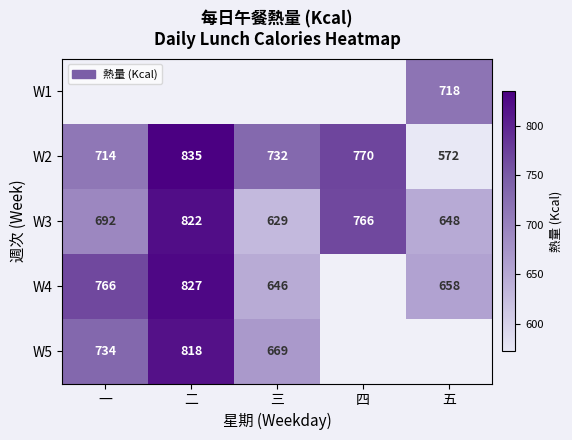

Rank the categories by W2 value from highest to lowest.

二, 四, 三, 一, 五